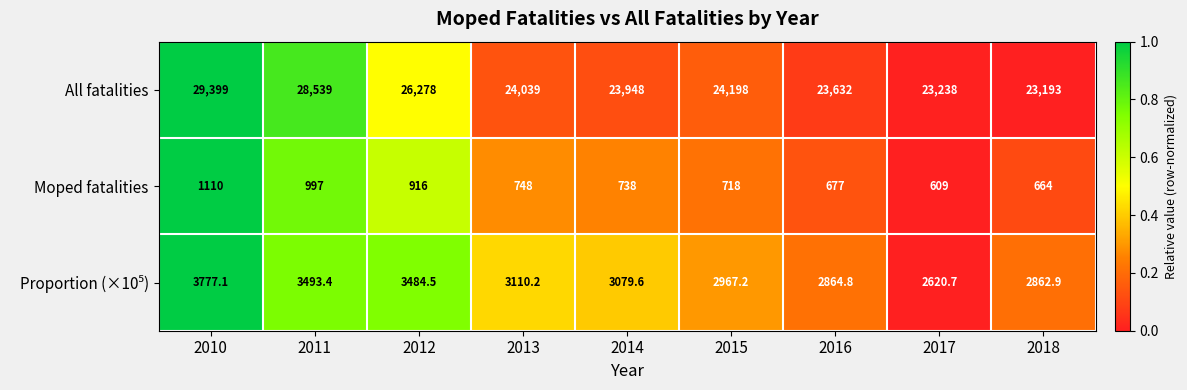

How many series are shown in this chart?

3